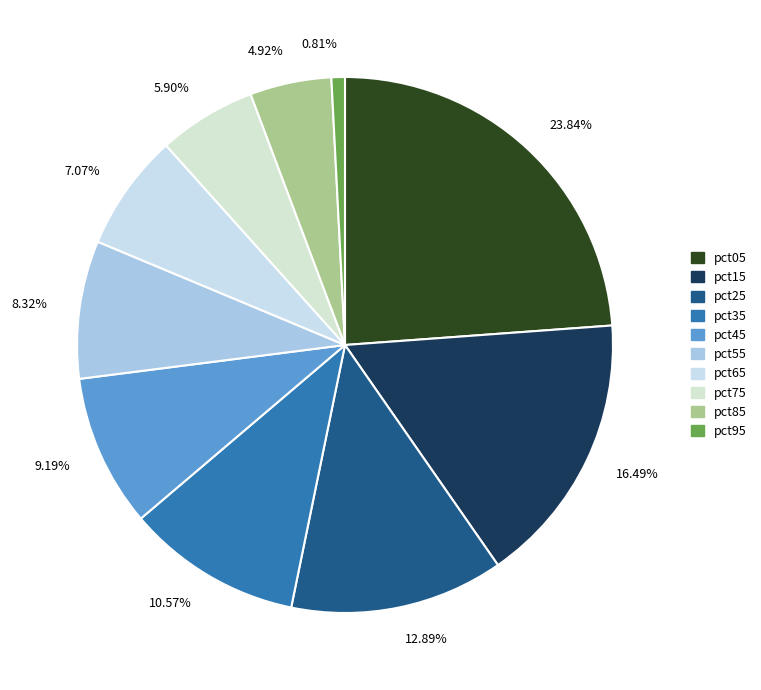

Between 0.81% and 5.90%, which is larger?

5.90%